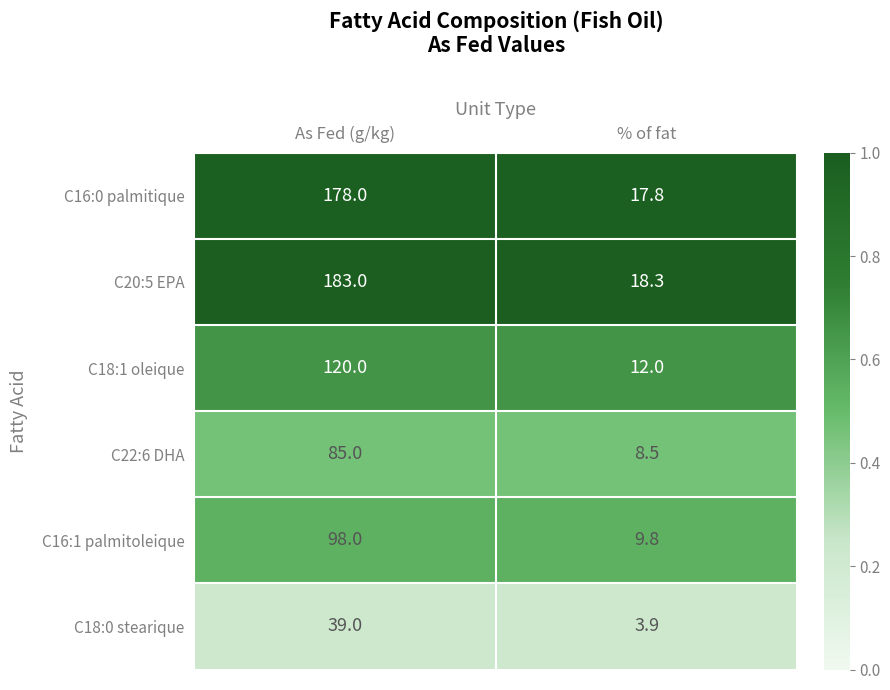

Between As Fed (g/kg) and % of fat, which series saw the biggest shift?

C20:5 EPA